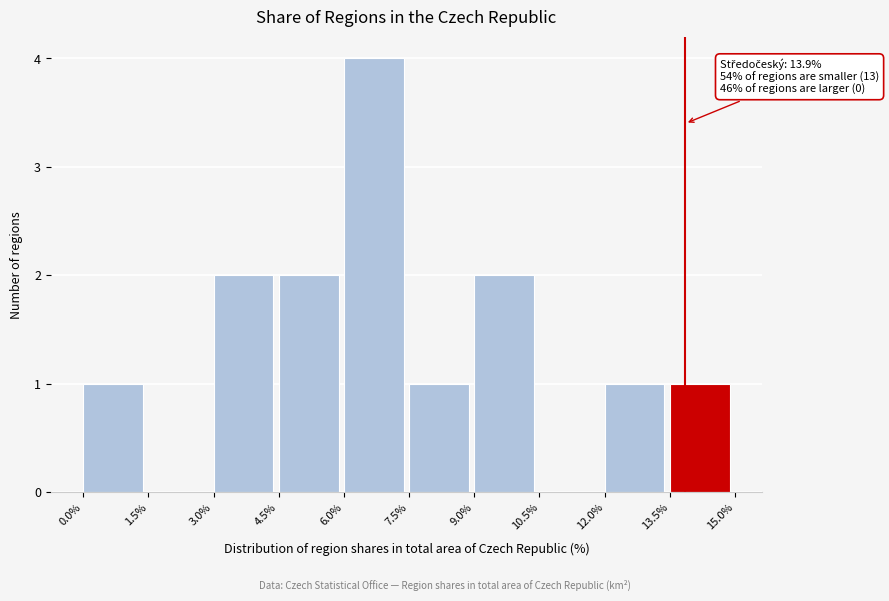

Over which range of the x-axis is the bar tallest?

6.0% to 7.5%